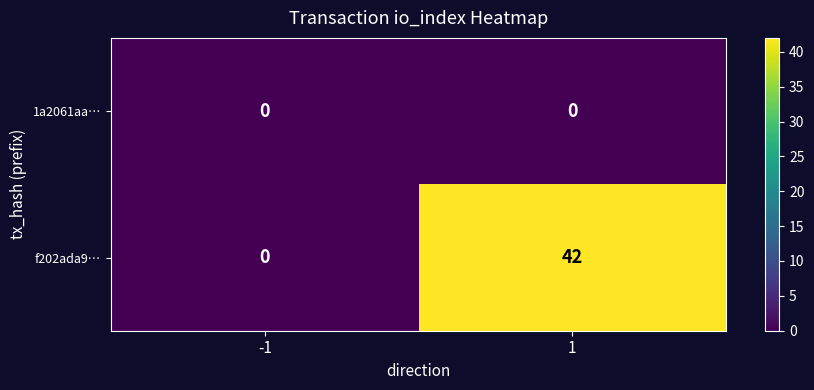

The value of 1a2061aa… at -1 is 0. True or false?

True